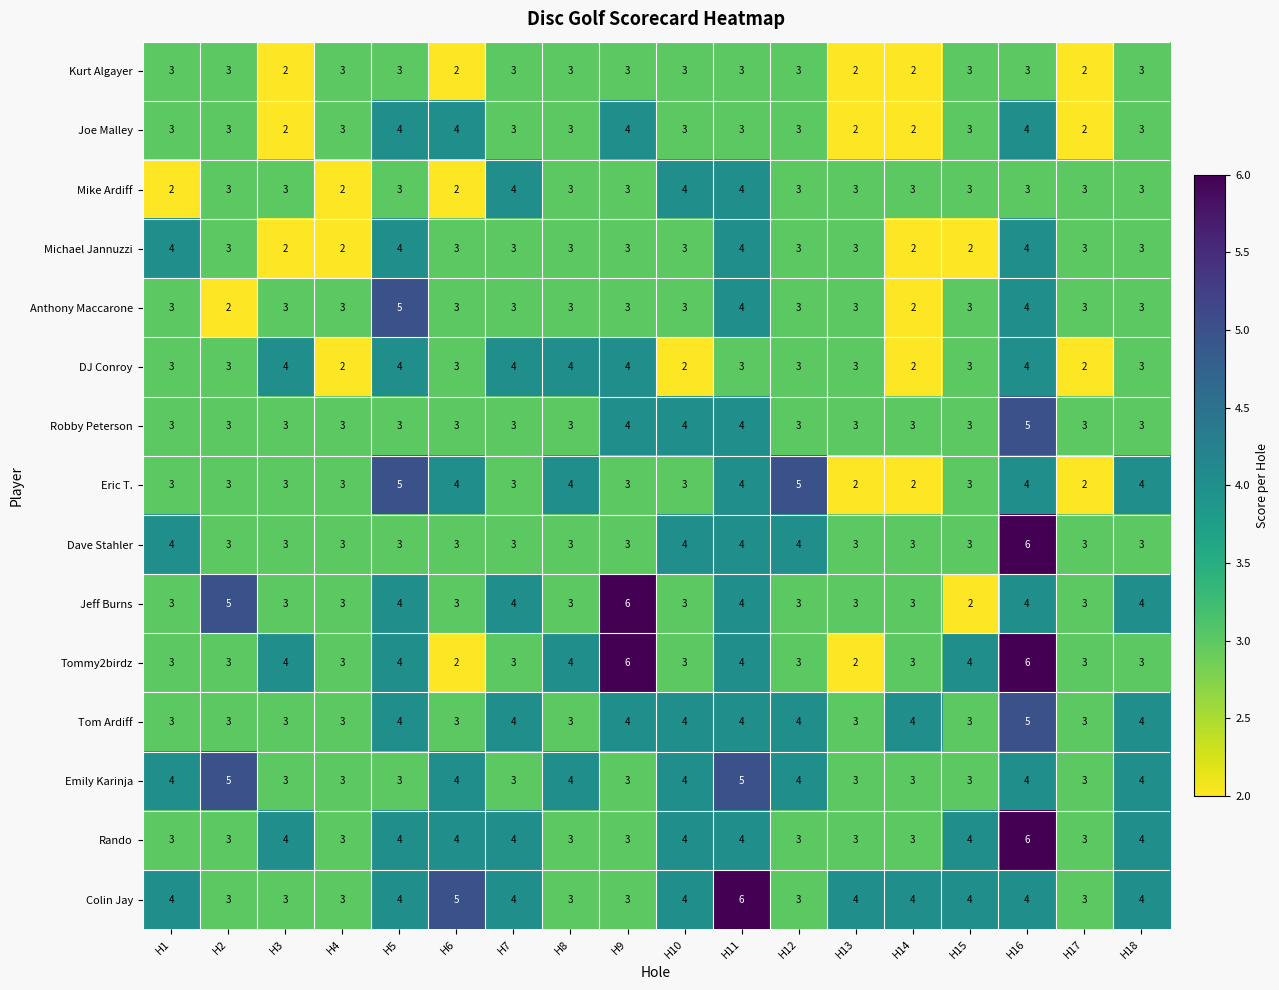

What is the sum of all Michael Jannuzzi values?

54